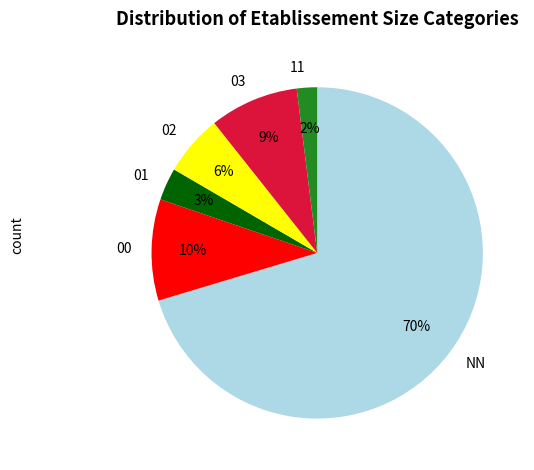

Is it true that 02 is 20% of the pie?

False